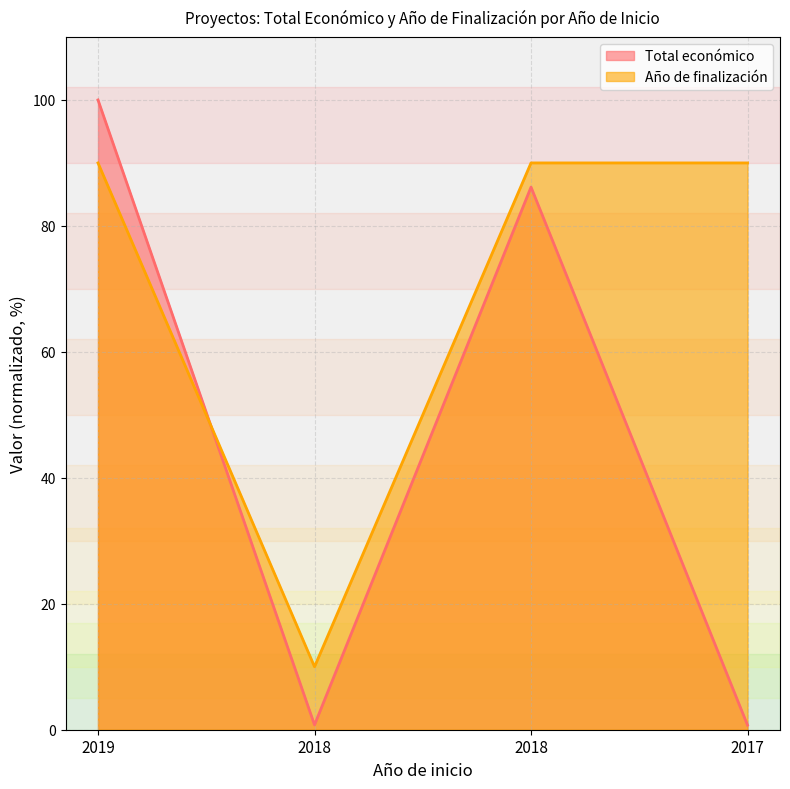

Which has a higher value, 2018 or 2018?

2018